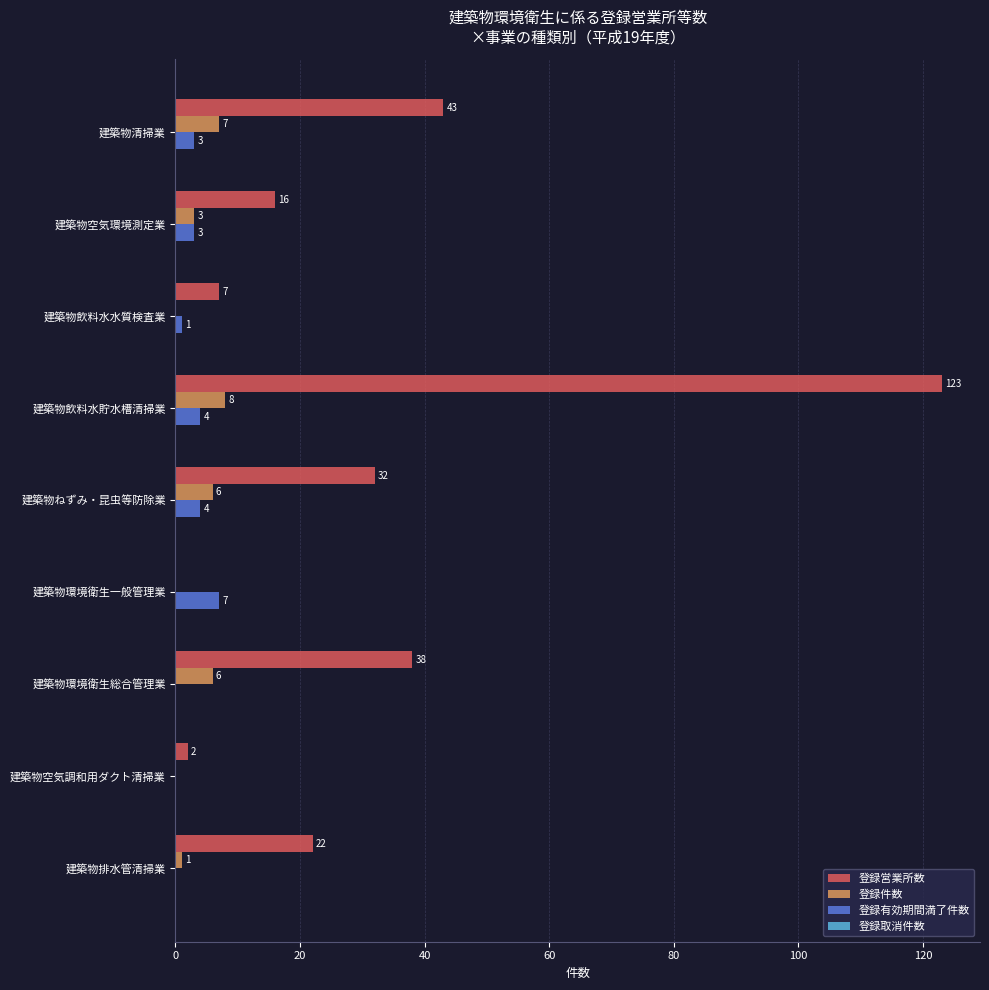

Which series has the largest total across all categories?

登録営業所数